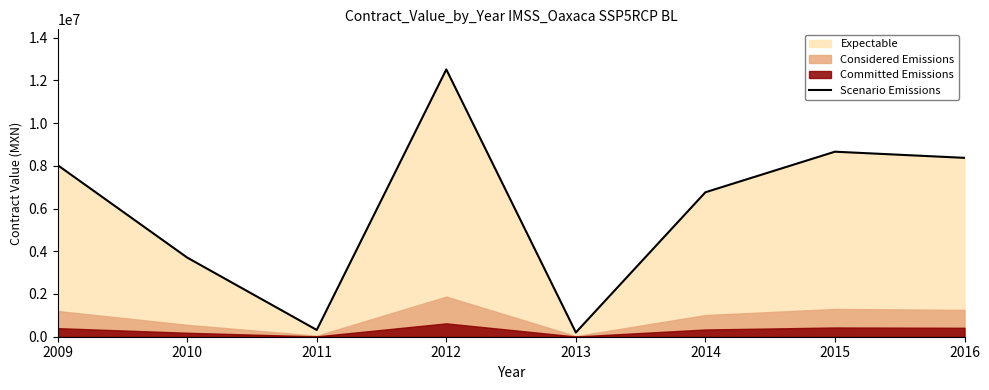

How many values are below 8029730?

4